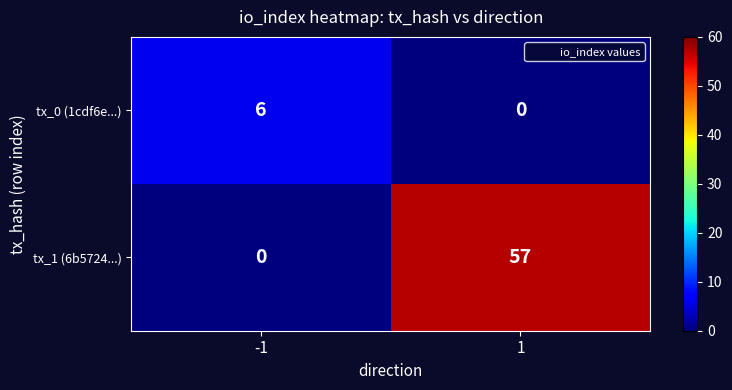

List the series in order of their overall mean, lowest first.

tx_0 (1cdf6e...), tx_1 (6b5724...)